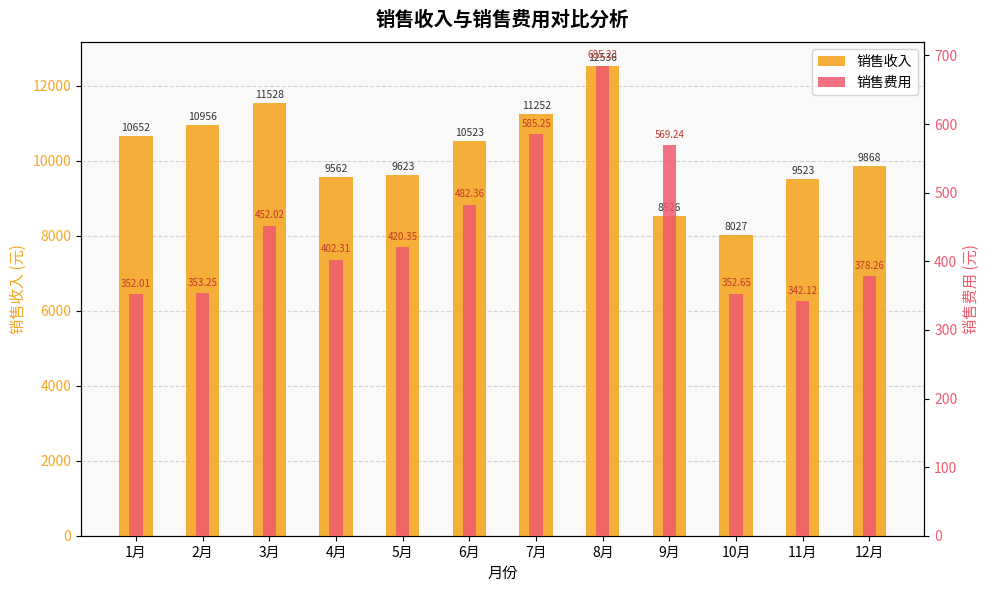

How many groups of bars are there?

12